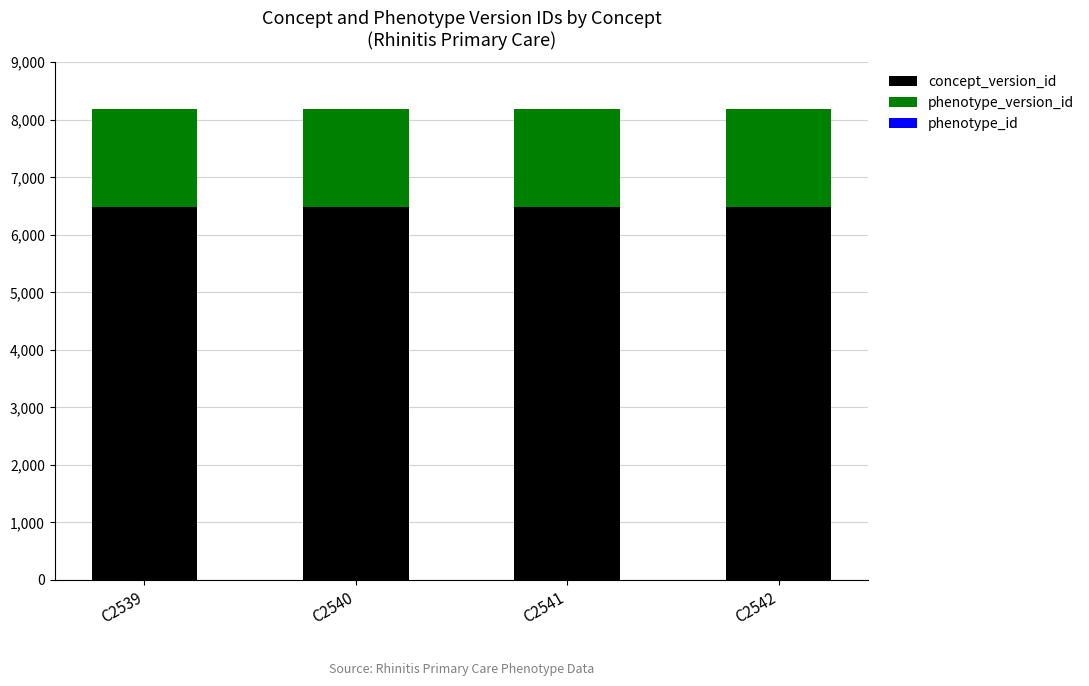

What is the sum of the concept_version_id values at C2540 and C2542?

12964